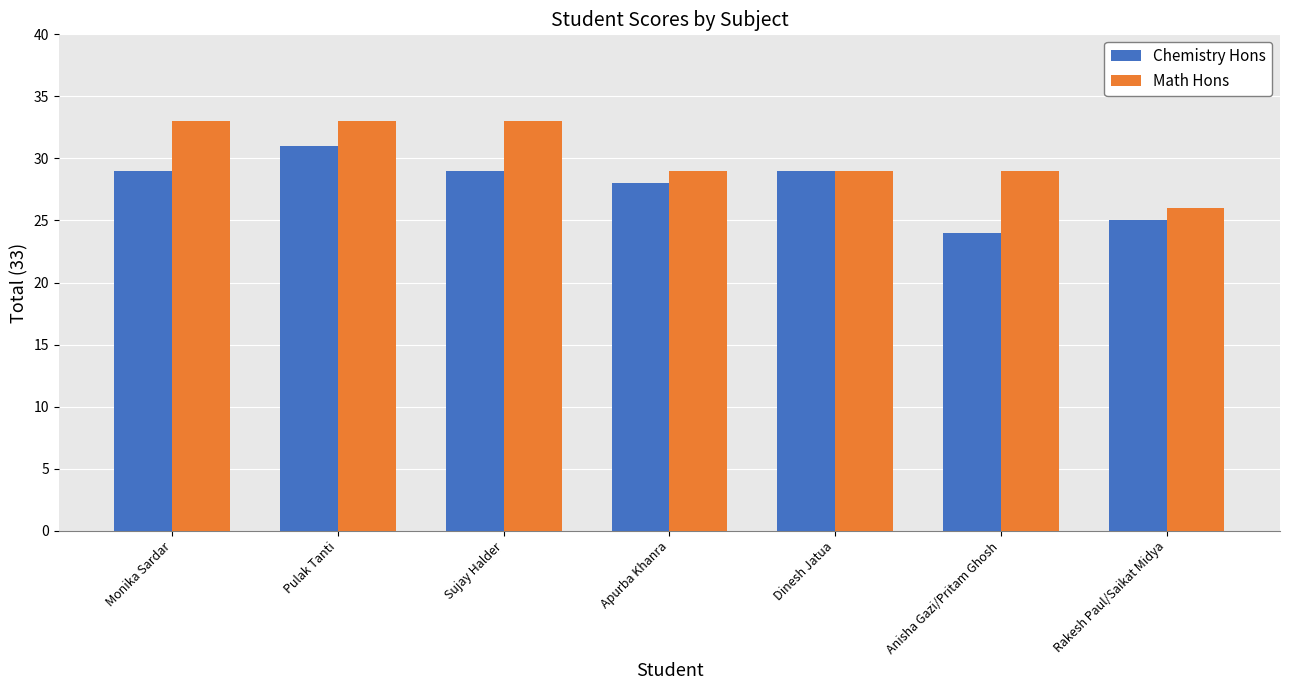

What is the lowest value of the Chemistry Hons series?

24